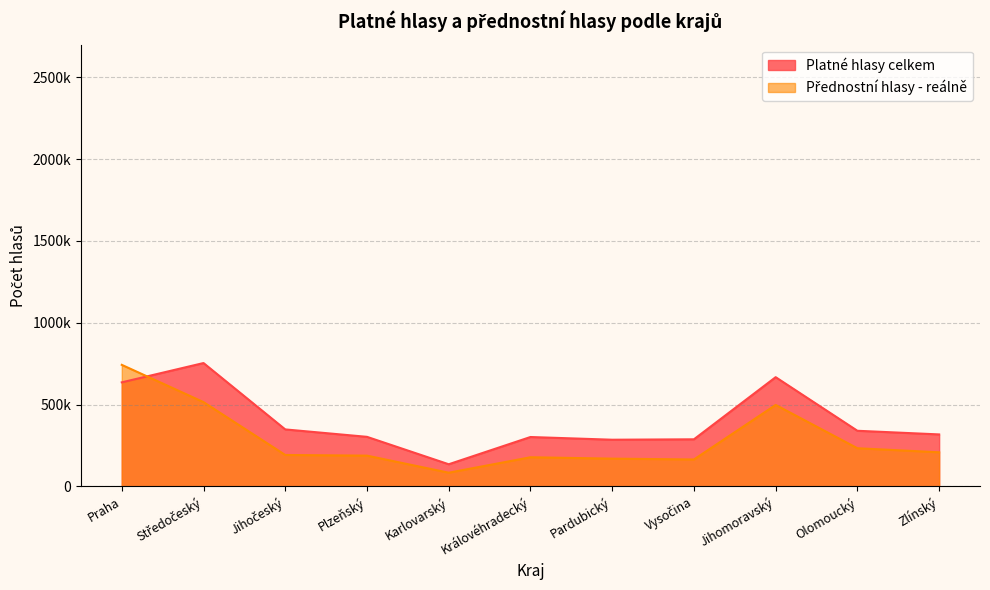

Which series changed the most between Karlovarský and Pardubický?

Platné hlasy celkem